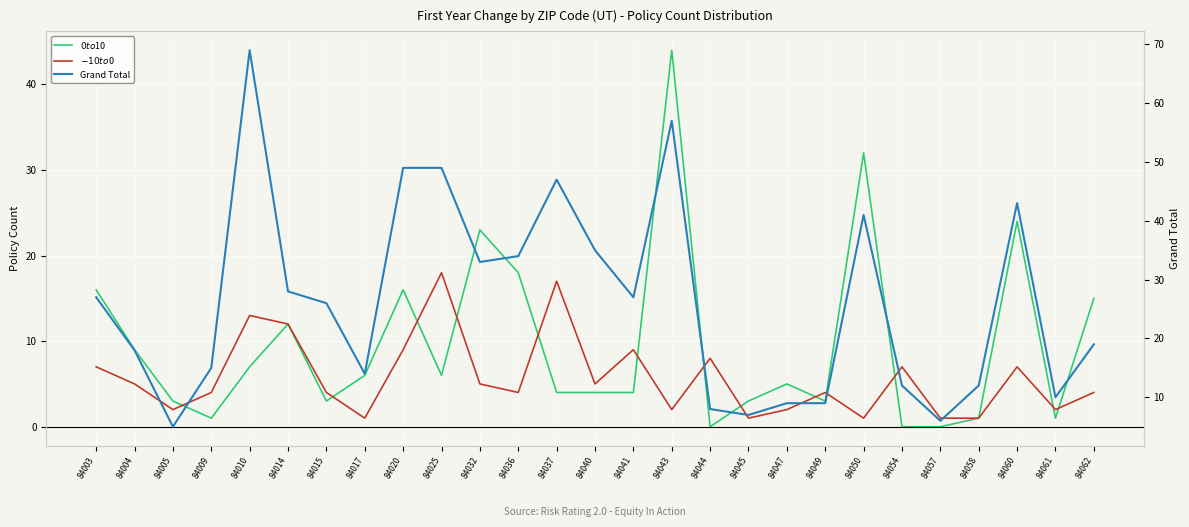

Read the $-10 to $0 value at 84010, to the nearest 10.

10